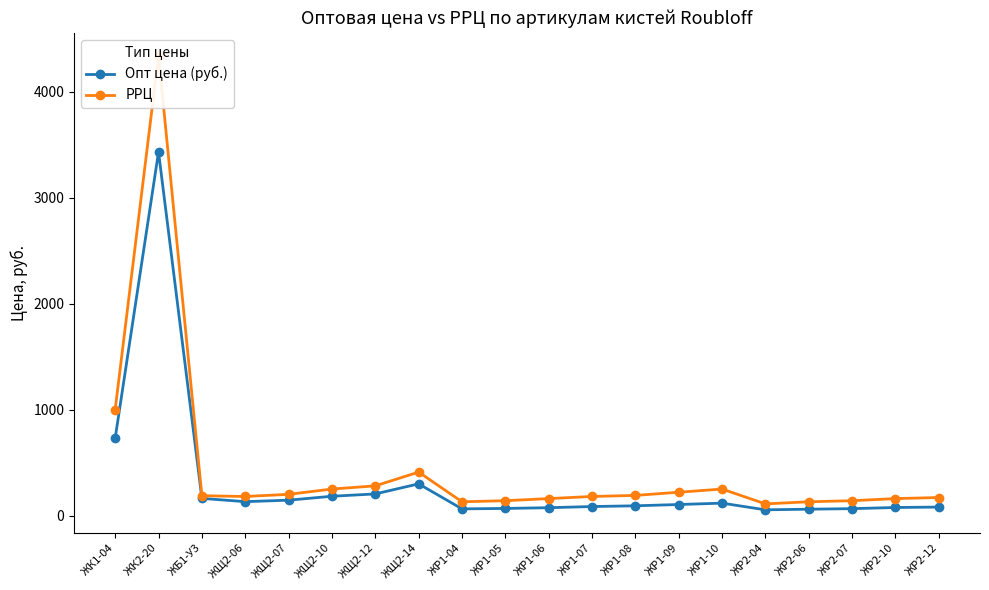

At which category is the sum across all series the highest?

ЖК2-20